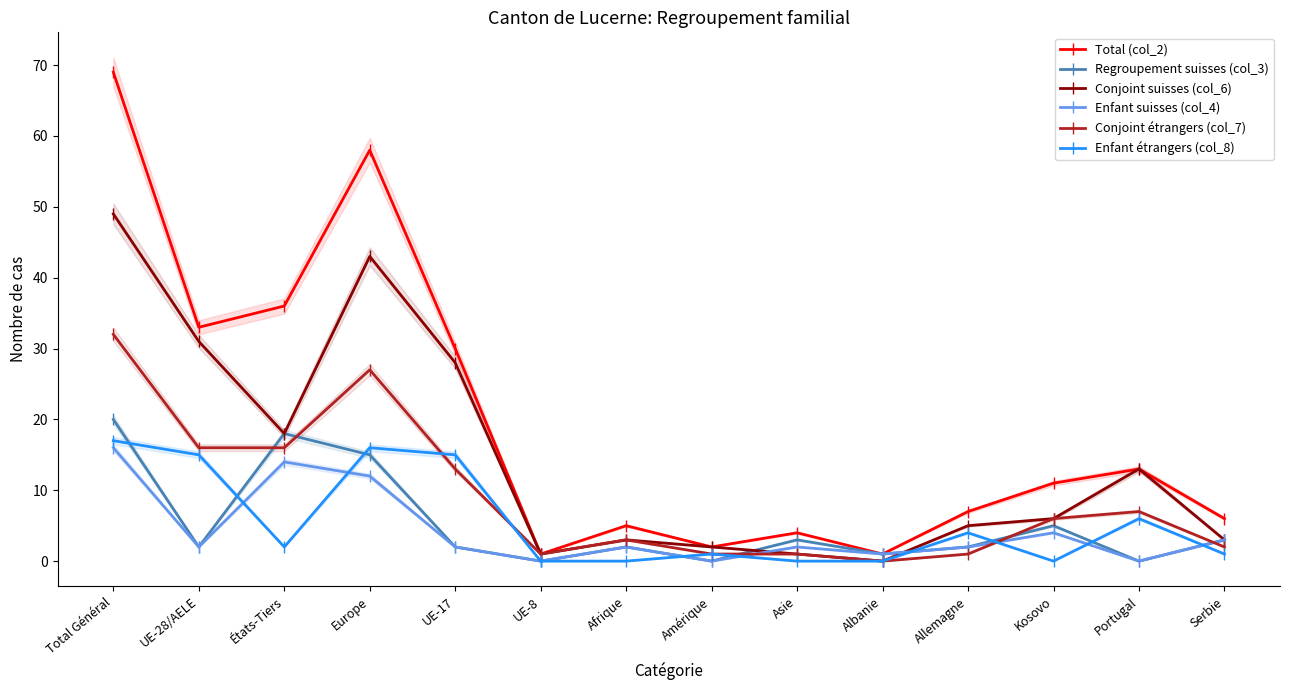

How many interior local peaks does the Regroupement suisses (col_3) series have?

4